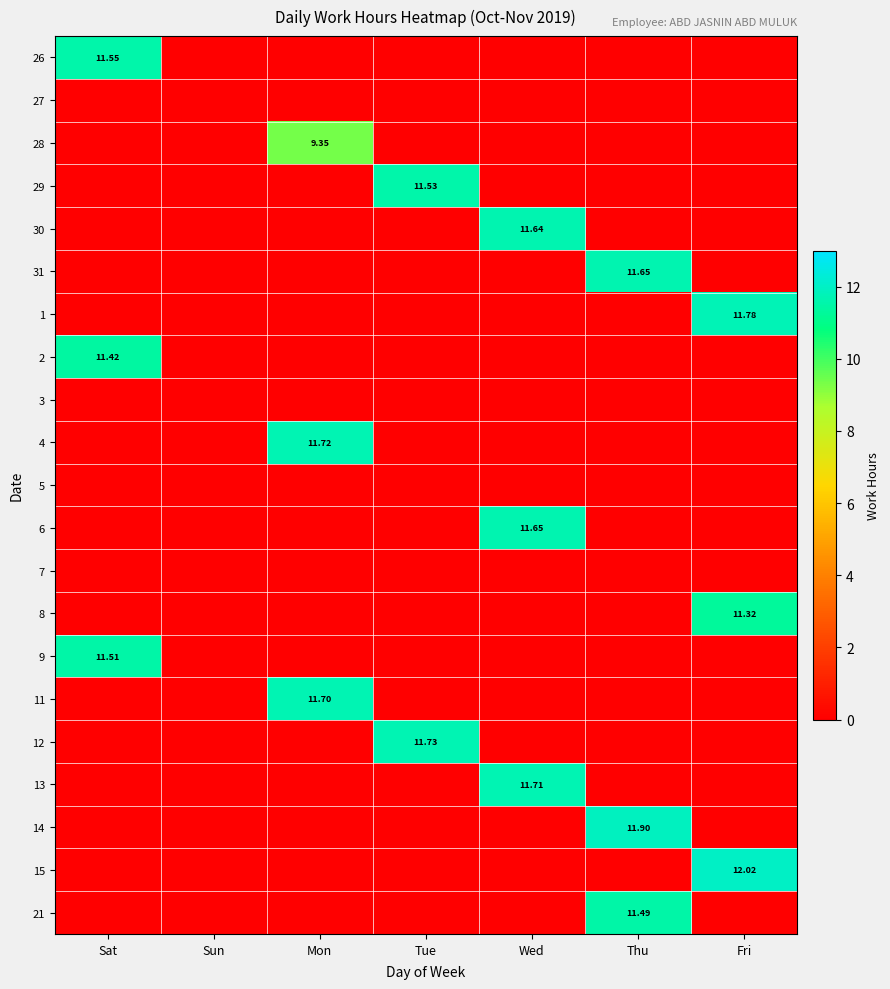

How many distinct data groups are displayed?

21